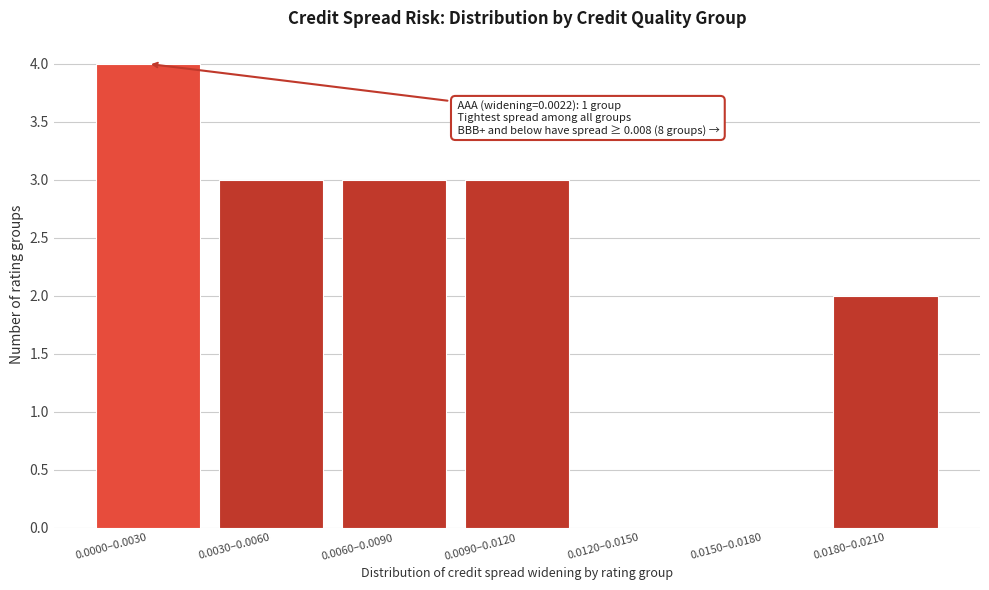

Reading left to right, extract all data points from this chart.

0.0000–0.0030=4	0.0030–0.0060=3	0.0060–0.0090=3	0.0090–0.0120=3	0.0120–0.0150=0	0.0150–0.0180=0	0.0180–0.0210=2